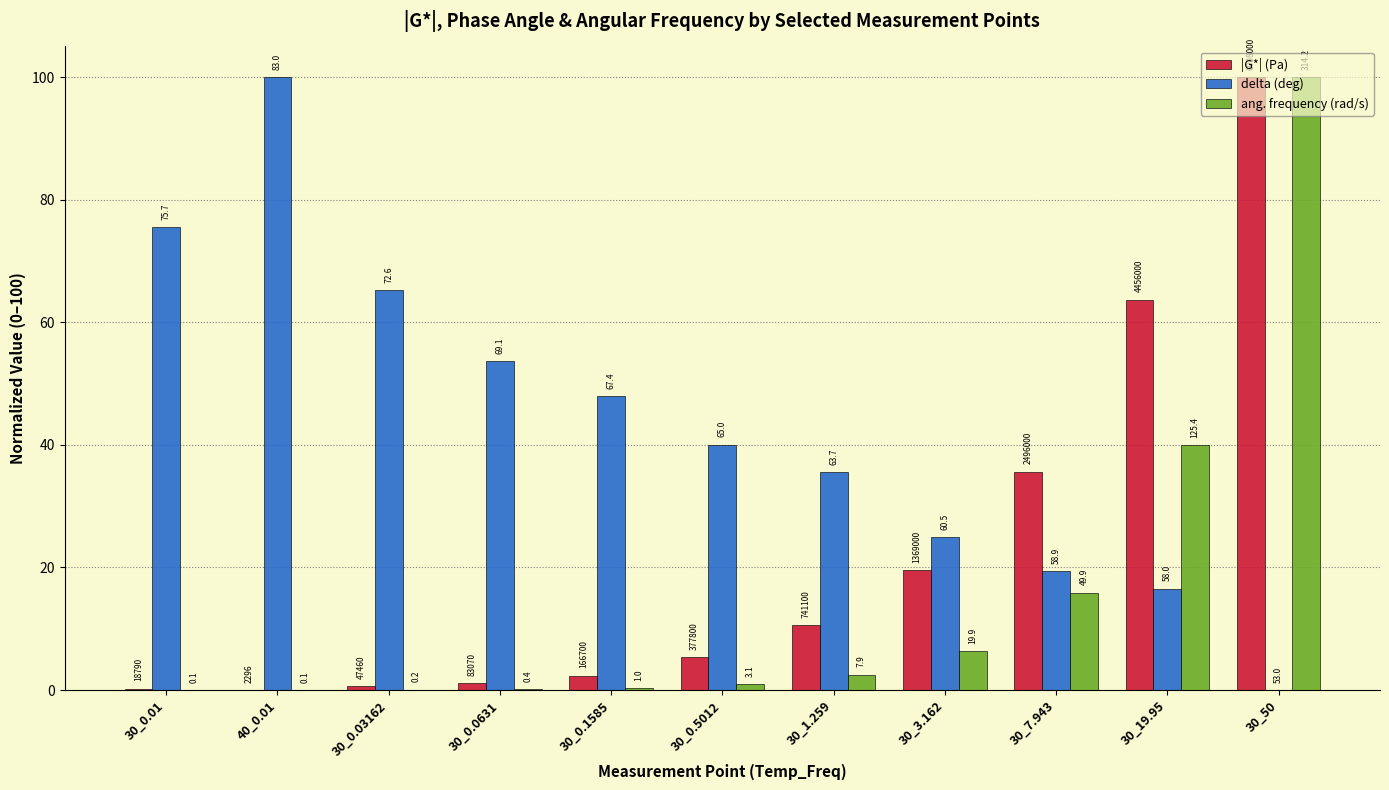

Which series changed the most between 30_0.03162 and 30_50?

ang. frequency (rad/s)